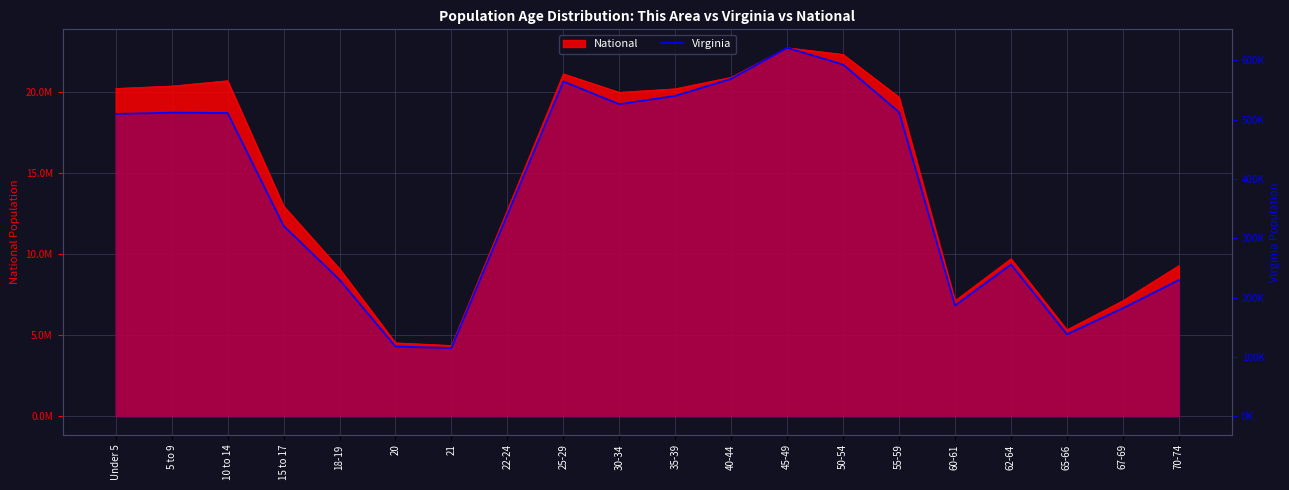

Reading right to left, what are all the values shown in this chart?

70-74=229502	67-69=182148	65-66=138154	62-64=255740	60-61=186629	55-59=512595	50-54=592845	45-49=621155	40-44=568865	35-39=540063	30-34=526077	25-29=564342	22-24=339728	21=114918	20=117445	18-19=230008	15 to 17=320957	10 to 14=511246	5 to 9=511849	Under 5=509625